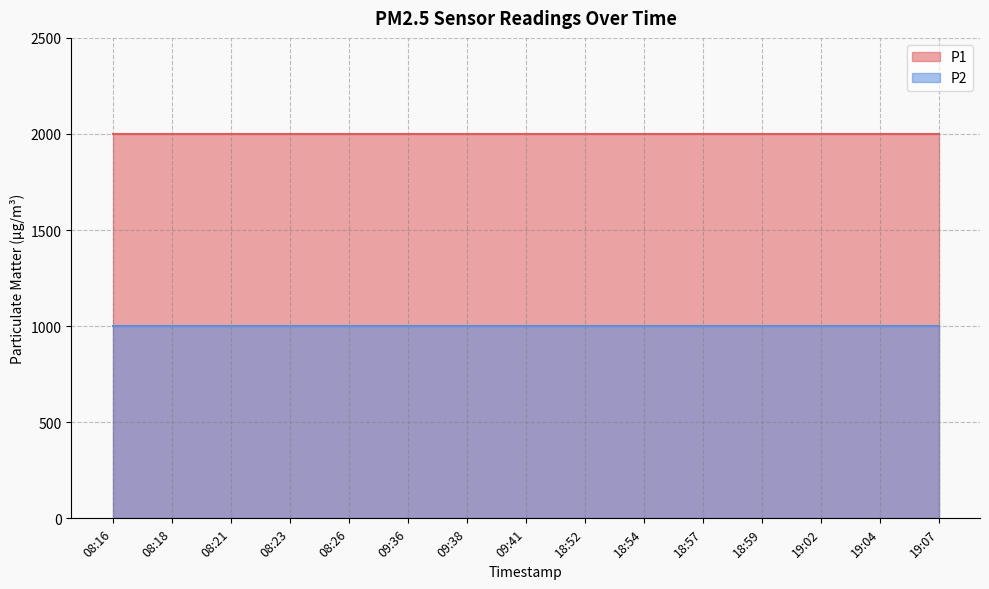

At how many categories does at least one series exceed 1056?

15